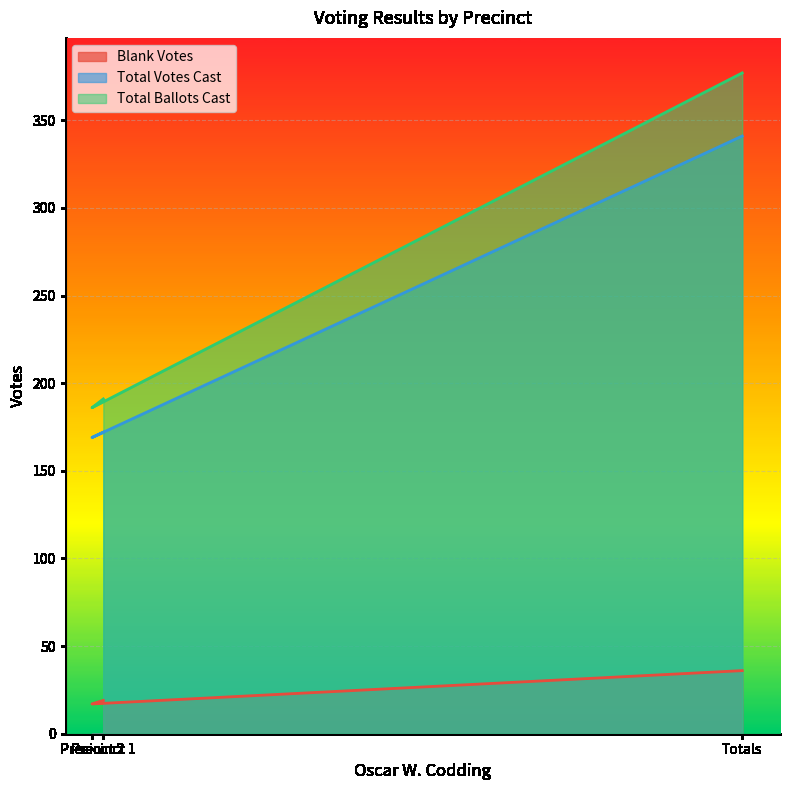

List the series in order of their peak value, lowest first.

Blank Votes, Total Votes Cast, Total Ballots Cast